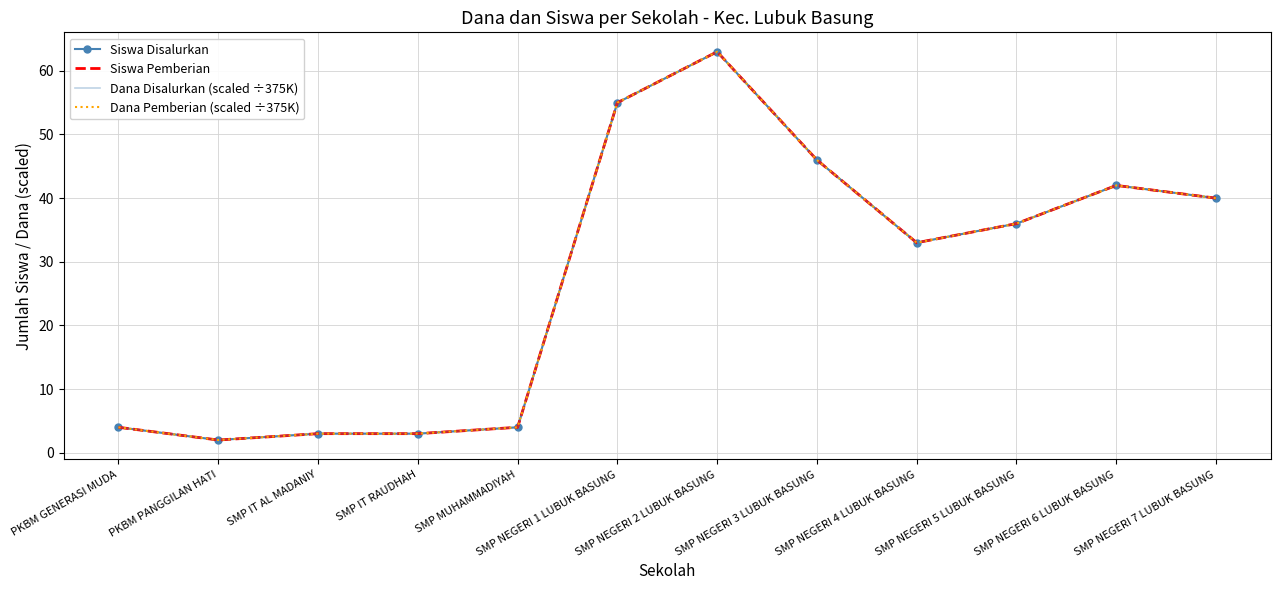

Reading left to right, extract all data points from this chart.

Siswa Disalurkan: 4	2	3	3	4	55	63	46	33	36	42	40
Siswa Pemberian: 4	2	3	3	4	55	63	46	33	36	42	40
Dana Disalurkan (scaled ÷375K): 4	2	3	3	4	55	63	46	33	36	42	40
Dana Pemberian (scaled ÷375K): 4	2	3	3	4	55	63	46	33	36	42	40